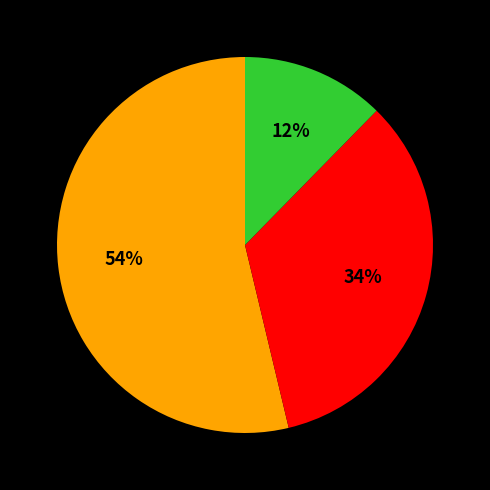

Is there any slice that represents more than half of the pie?

Yes